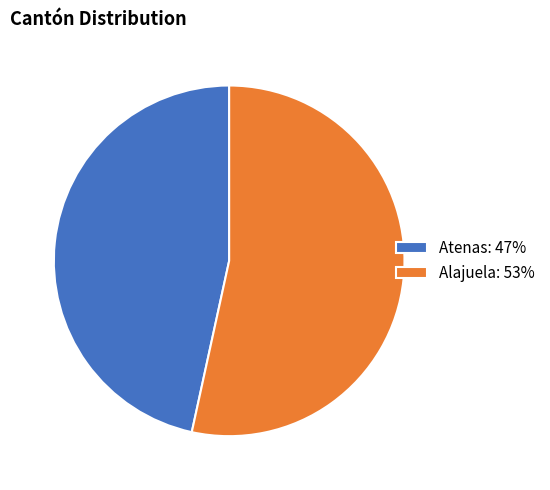

Does Atenas: 47% account for over 50% of the chart?

No